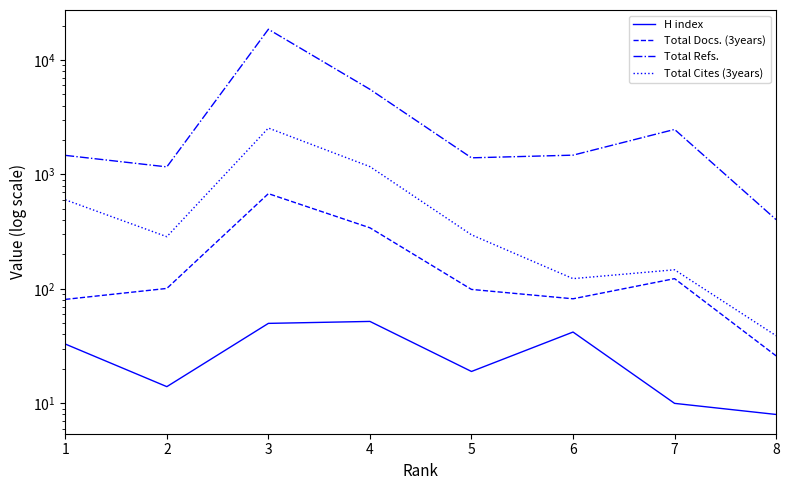

At which category does Total Refs. reach its first local peak?

3